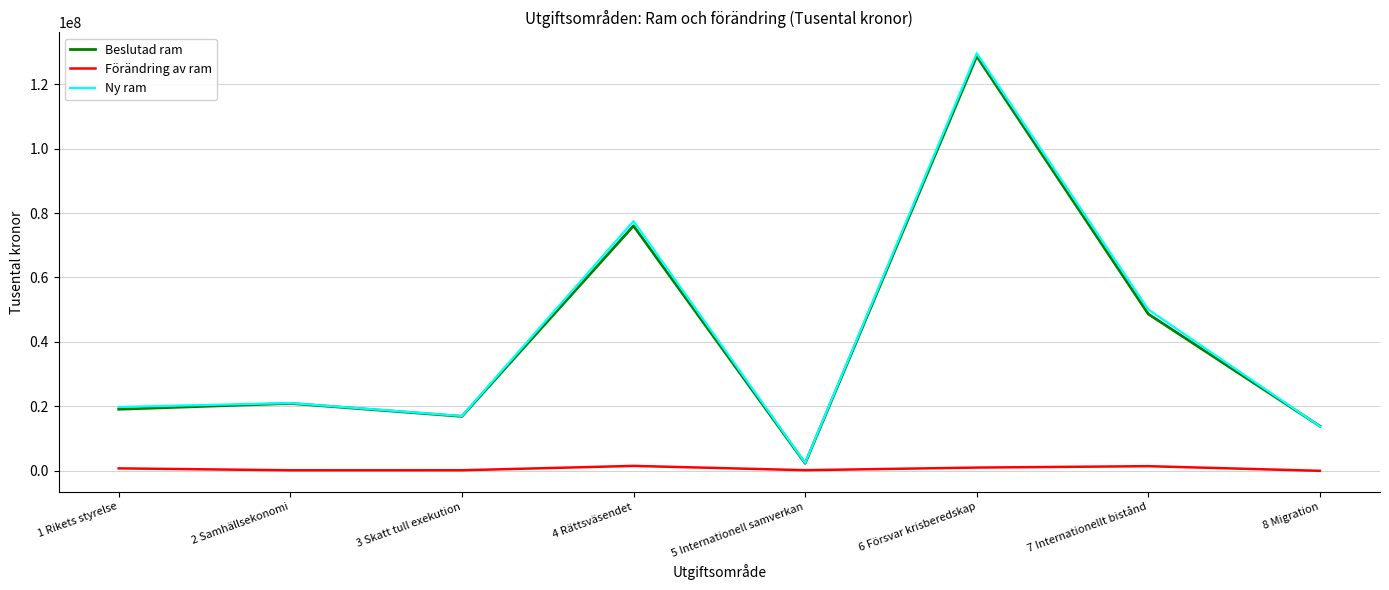

Between 6 Försvar krisberedskap and 7 Internationellt bistånd, which series saw the biggest shift?

Beslutad ram